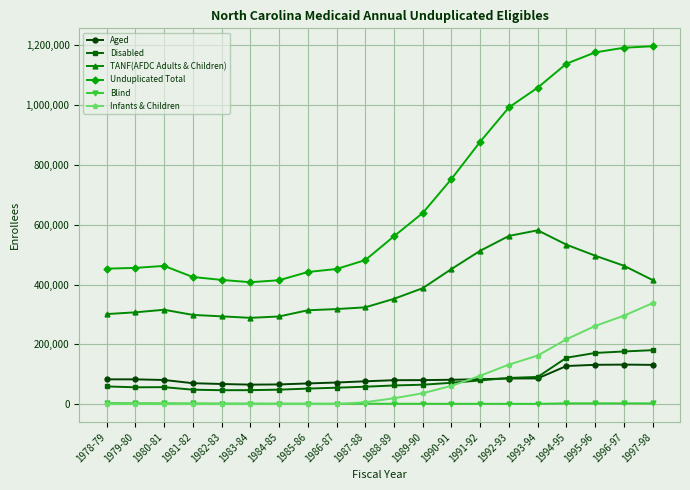

Which series changed the most between 1978-79 and 1984-85?

Unduplicated Total